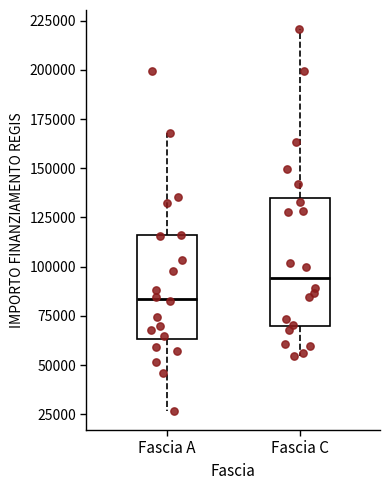

Where is the upper edge of the box for Fascia A on the y-axis? The values are not printed on the chart, so give them approximately, as read against the axis.

115000